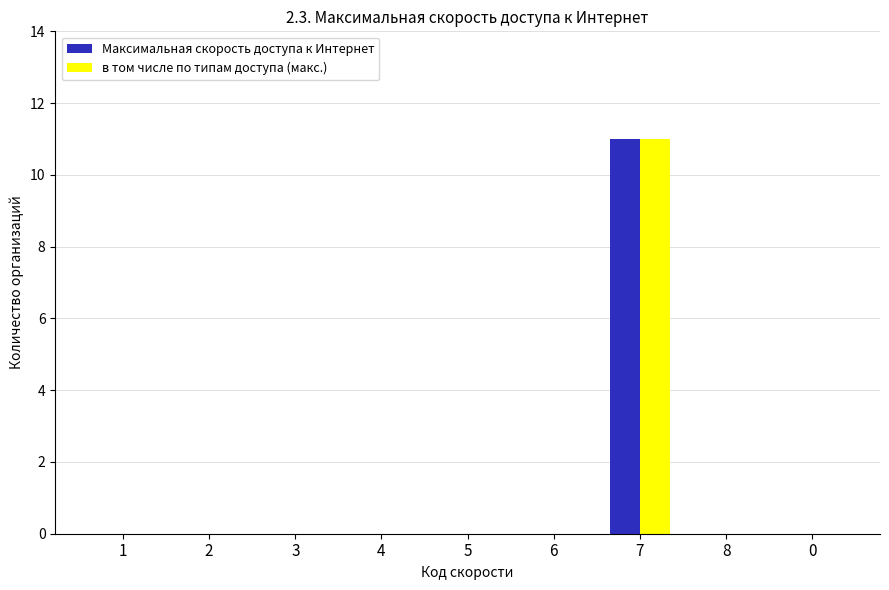

The value of в том числе по типам доступа (макс.) at 3 is 0. True or false?

True